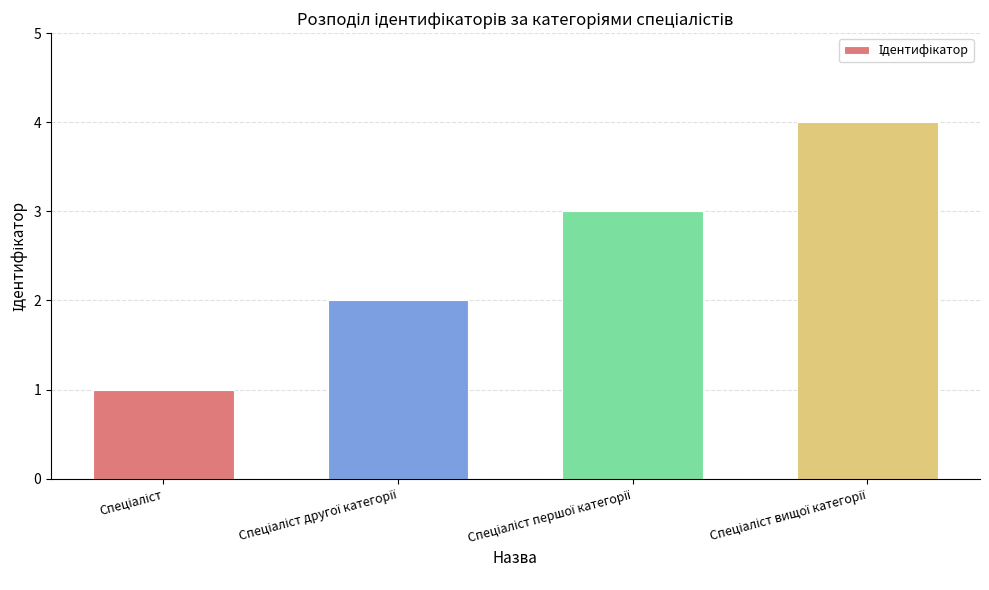

Count the values in the range 2 to 4.

3